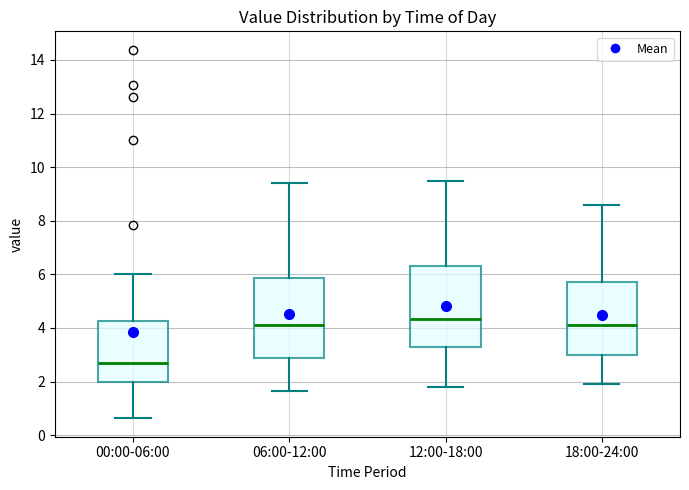

Which box's median line is the lowest?

00:00-06:00